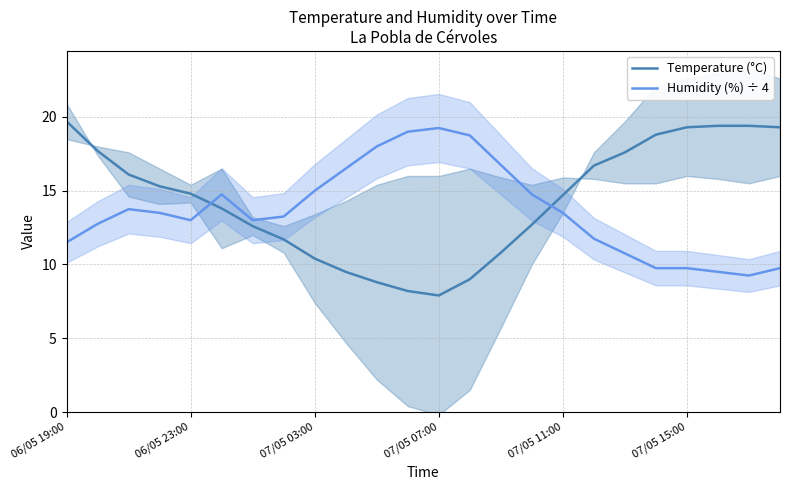

What is the highest value of the Humidity (%) ÷ 4 series?

19.2